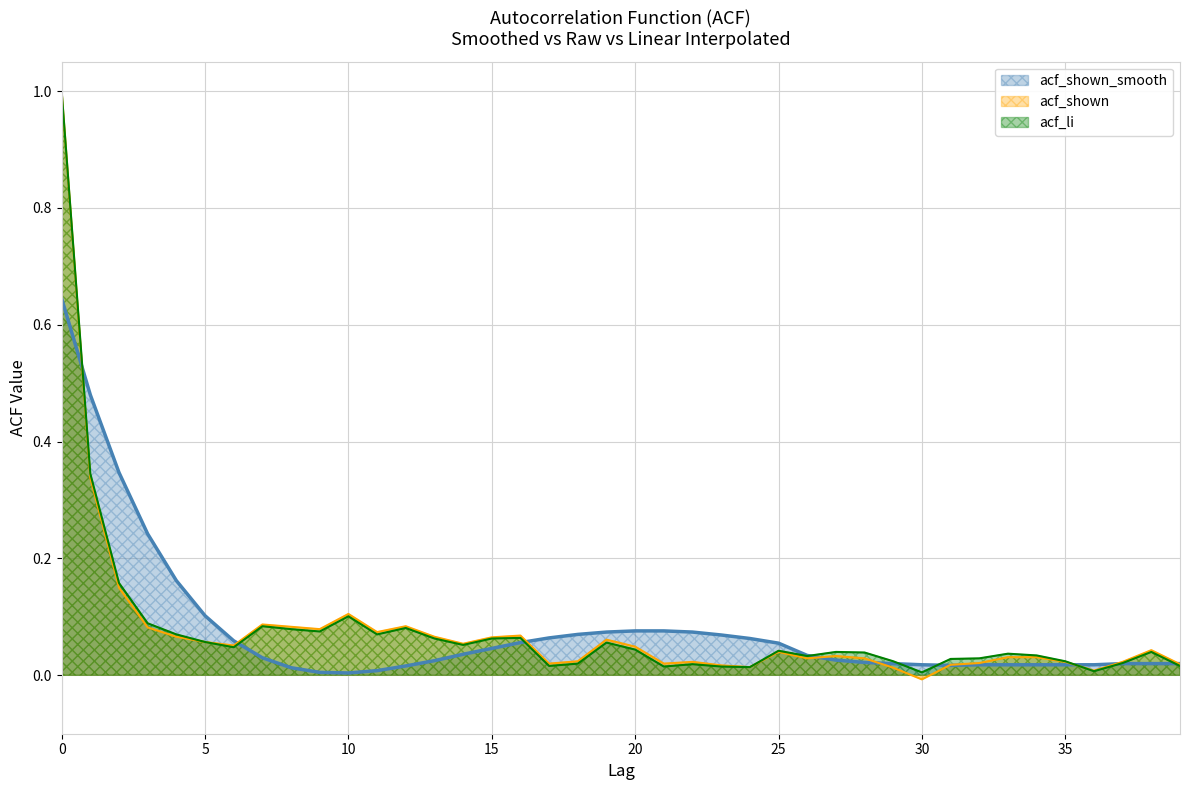

How many lines are shown in the chart?

3